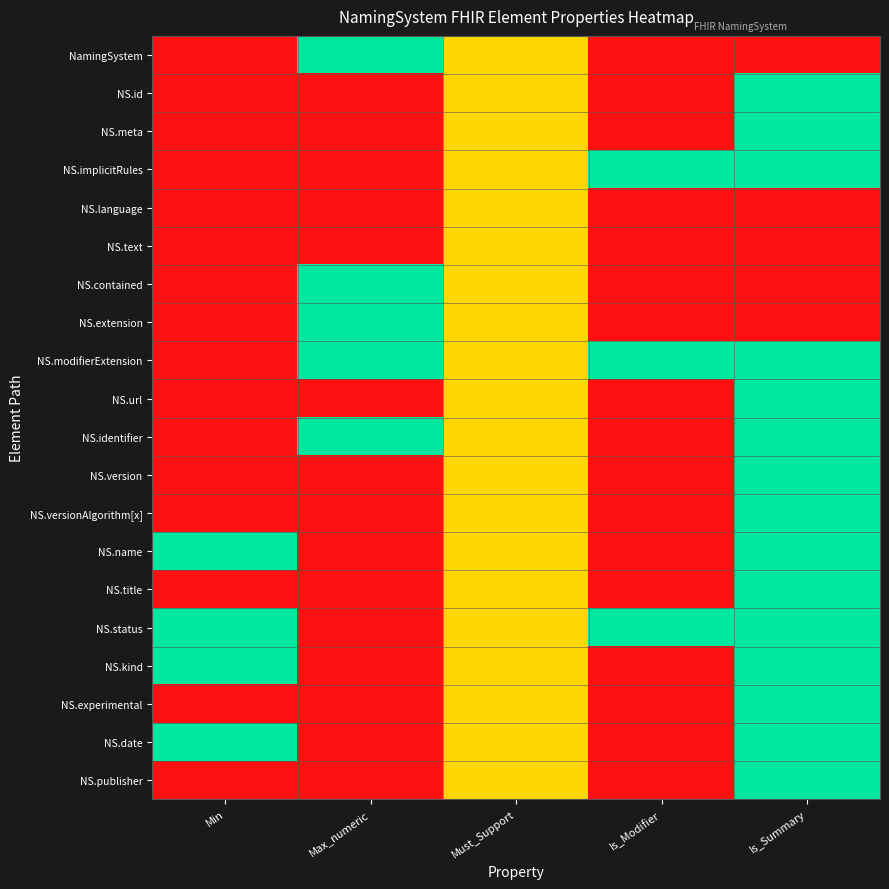

Reading left to right, list all the values displayed in this chart.

NamingSystem: Min=0.0	Max_numeric=1.0	Must_Support=0.5	Is_Modifier=0.0	Is_Summary=0.0
NS.id: Min=0.0	Max_numeric=0.0	Must_Support=0.5	Is_Modifier=0.0	Is_Summary=1.0
NS.meta: Min=0.0	Max_numeric=0.0	Must_Support=0.5	Is_Modifier=0.0	Is_Summary=1.0
NS.implicitRules: Min=0.0	Max_numeric=0.0	Must_Support=0.5	Is_Modifier=1.0	Is_Summary=1.0
NS.language: Min=0.0	Max_numeric=0.0	Must_Support=0.5	Is_Modifier=0.0	Is_Summary=0.0
NS.text: Min=0.0	Max_numeric=0.0	Must_Support=0.5	Is_Modifier=0.0	Is_Summary=0.0
NS.contained: Min=0.0	Max_numeric=1.0	Must_Support=0.5	Is_Modifier=0.0	Is_Summary=0.0
NS.extension: Min=0.0	Max_numeric=1.0	Must_Support=0.5	Is_Modifier=0.0	Is_Summary=0.0
NS.modifierExtension: Min=0.0	Max_numeric=1.0	Must_Support=0.5	Is_Modifier=1.0	Is_Summary=1.0
NS.url: Min=0.0	Max_numeric=0.0	Must_Support=0.5	Is_Modifier=0.0	Is_Summary=1.0
NS.identifier: Min=0.0	Max_numeric=1.0	Must_Support=0.5	Is_Modifier=0.0	Is_Summary=1.0
NS.version: Min=0.0	Max_numeric=0.0	Must_Support=0.5	Is_Modifier=0.0	Is_Summary=1.0
NS.versionAlgorithm[x]: Min=0.0	Max_numeric=0.0	Must_Support=0.5	Is_Modifier=0.0	Is_Summary=1.0
NS.name: Min=1.0	Max_numeric=0.0	Must_Support=0.5	Is_Modifier=0.0	Is_Summary=1.0
NS.title: Min=0.0	Max_numeric=0.0	Must_Support=0.5	Is_Modifier=0.0	Is_Summary=1.0
NS.status: Min=1.0	Max_numeric=0.0	Must_Support=0.5	Is_Modifier=1.0	Is_Summary=1.0
NS.kind: Min=1.0	Max_numeric=0.0	Must_Support=0.5	Is_Modifier=0.0	Is_Summary=1.0
NS.experimental: Min=0.0	Max_numeric=0.0	Must_Support=0.5	Is_Modifier=0.0	Is_Summary=1.0
NS.date: Min=1.0	Max_numeric=0.0	Must_Support=0.5	Is_Modifier=0.0	Is_Summary=1.0
NS.publisher: Min=0.0	Max_numeric=0.0	Must_Support=0.5	Is_Modifier=0.0	Is_Summary=1.0